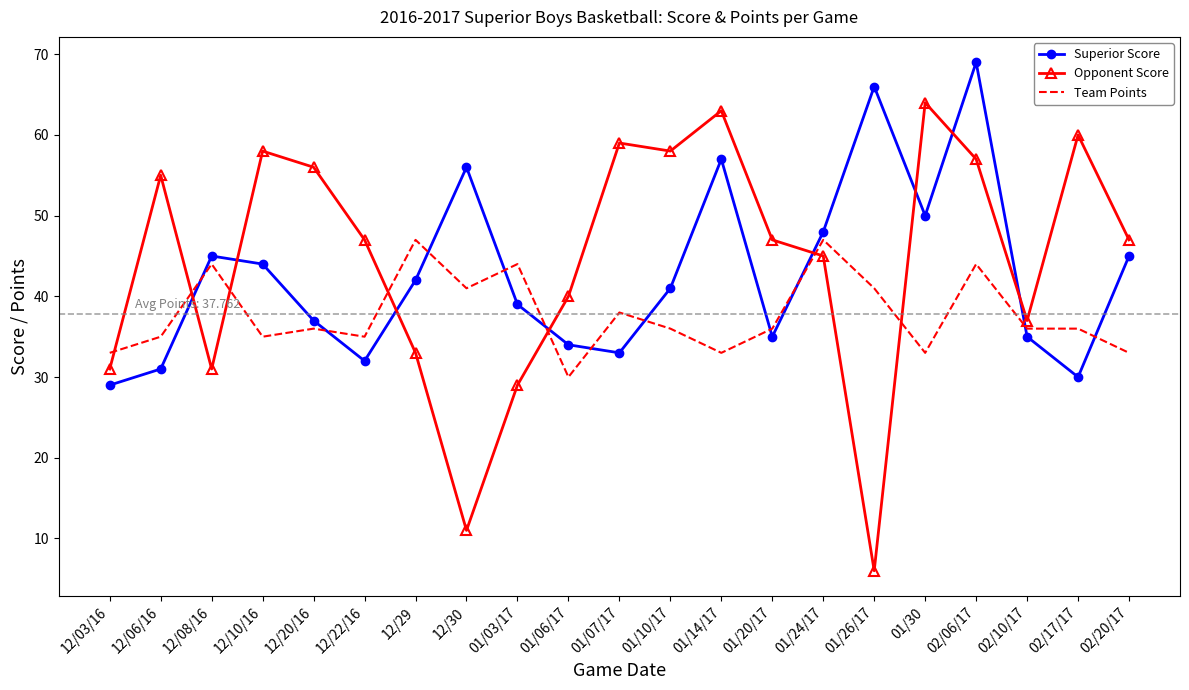

Reading right to left, what are all the values shown in this chart?

Superior Score: 02/20/17=45	02/17/17=30	02/10/17=35	02/06/17=69	01/30=50	01/26/17=66	01/24/17=48	01/20/17=35	01/14/17=57	01/10/17=41	01/07/17=33	01/06/17=34	01/03/17=39	12/30=56	12/29=42	12/22/16=32	12/20/16=37	12/10/16=44	12/08/16=45	12/06/16=31	12/03/16=29
Opponent Score: 02/20/17=47	02/17/17=60	02/10/17=37	02/06/17=57	01/30=64	01/26/17=6	01/24/17=45	01/20/17=47	01/14/17=63	01/10/17=58	01/07/17=59	01/06/17=40	01/03/17=29	12/30=11	12/29=33	12/22/16=47	12/20/16=56	12/10/16=58	12/08/16=31	12/06/16=55	12/03/16=31
Team Points: 02/20/17=33	02/17/17=36	02/10/17=36	02/06/17=44	01/30=33	01/26/17=41	01/24/17=47	01/20/17=36	01/14/17=33	01/10/17=36	01/07/17=38	01/06/17=30	01/03/17=44	12/30=41	12/29=47	12/22/16=35	12/20/16=36	12/10/16=35	12/08/16=44	12/06/16=35	12/03/16=33